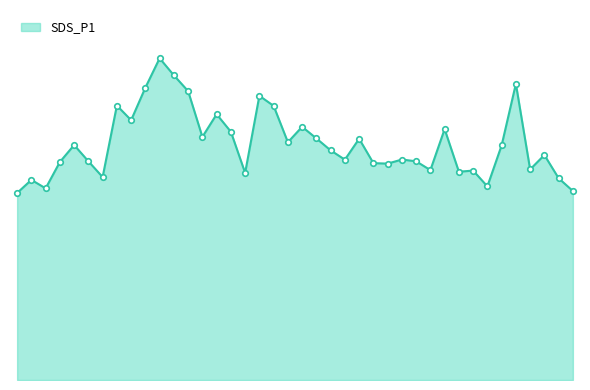

True or false: there are more than 0 points higher than both neighbors.

True